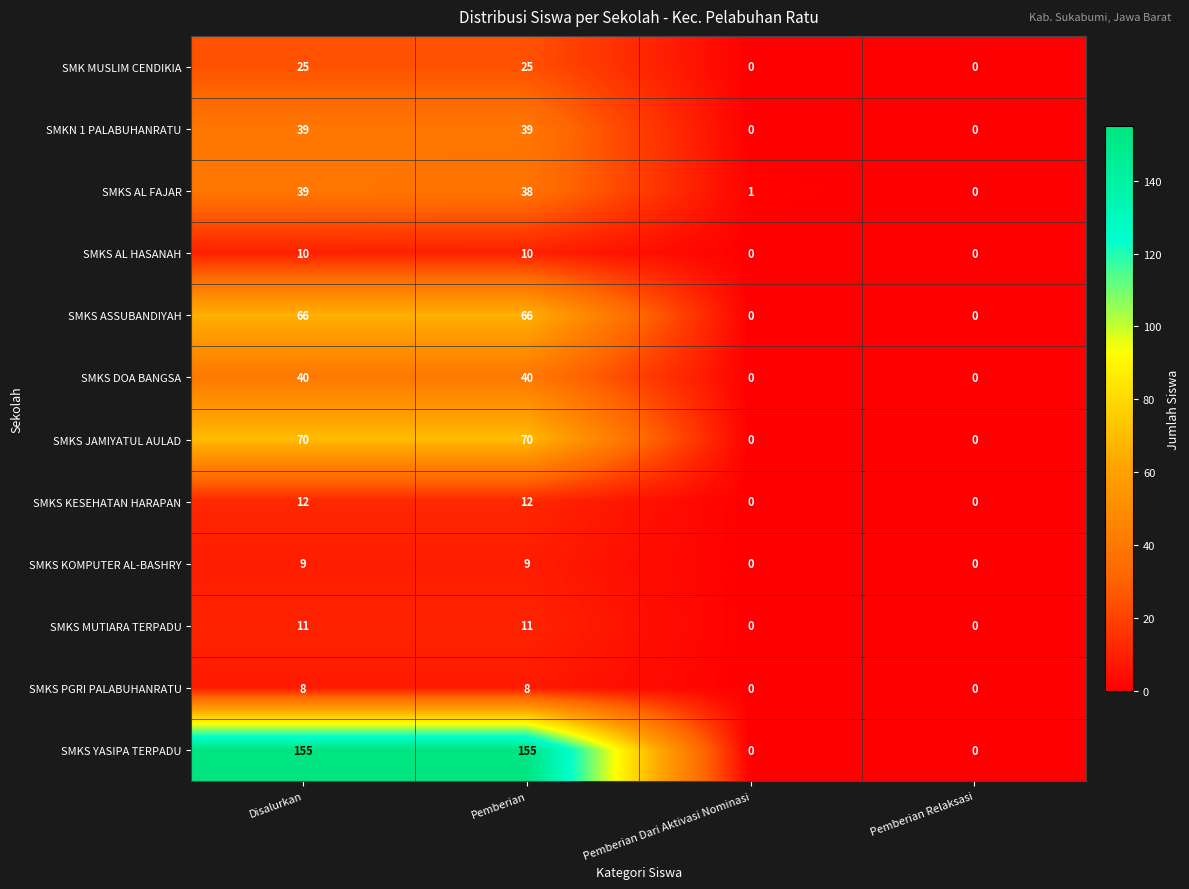

What is the difference between the second highest and second lowest values in the SMKS JAMIYATUL AULAD series?

70